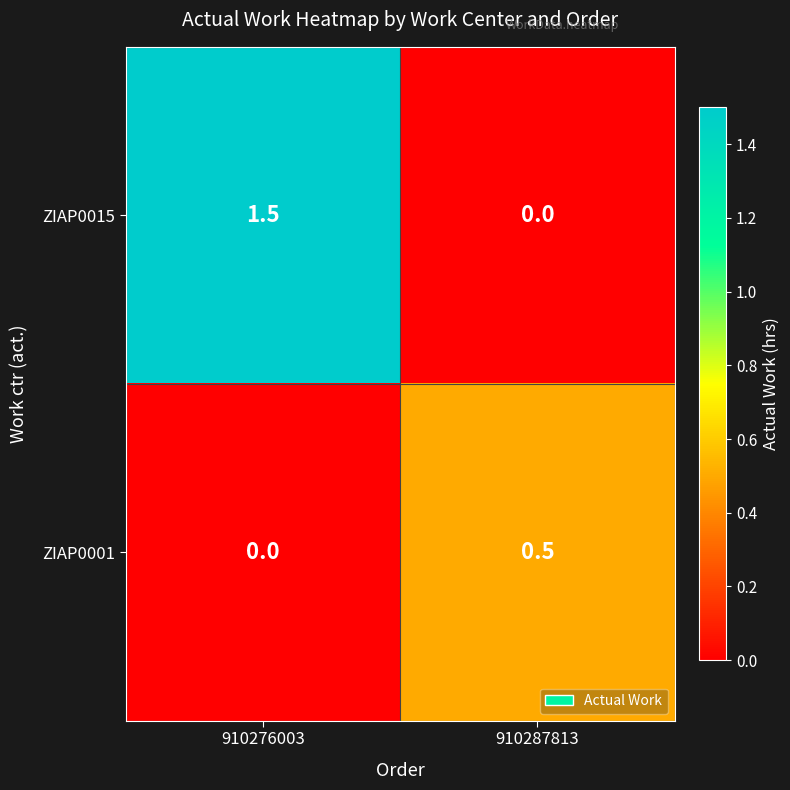

Reading left to right, transcribe all the data shown in this chart.

ZIAP0015: 910276003=1.5	910287813=0.0
ZIAP0001: 910276003=0.0	910287813=0.5